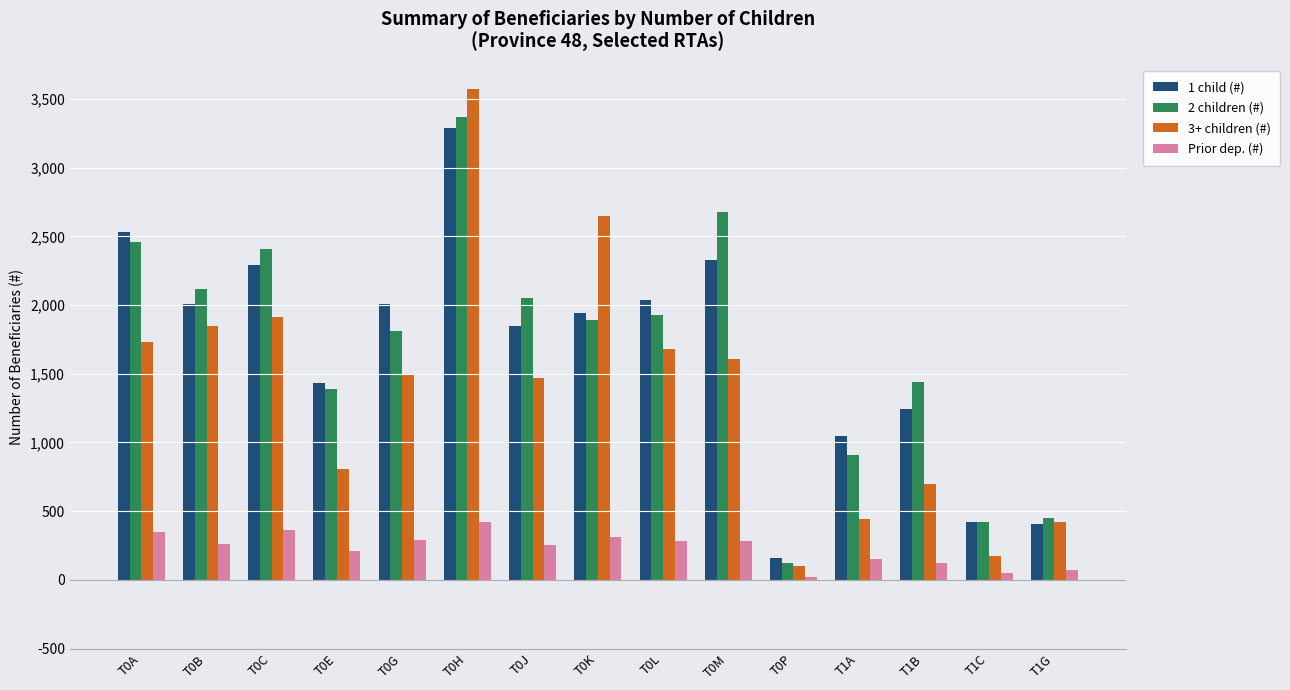

Is the value of 1 child (#) at T1C greater than the value of 2 children (#) at T1B?

No